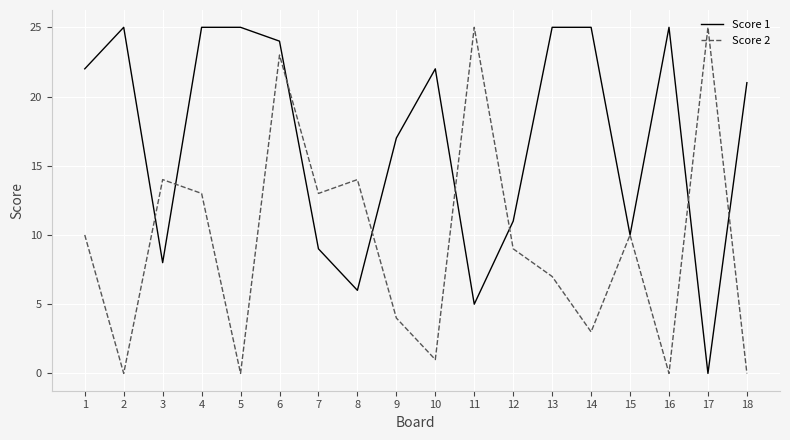

What is the total value across all series at 4?

38